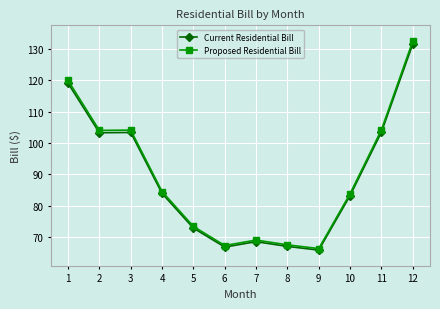

True or false: Current Residential Bill has more than 0 interior local peaks.

True